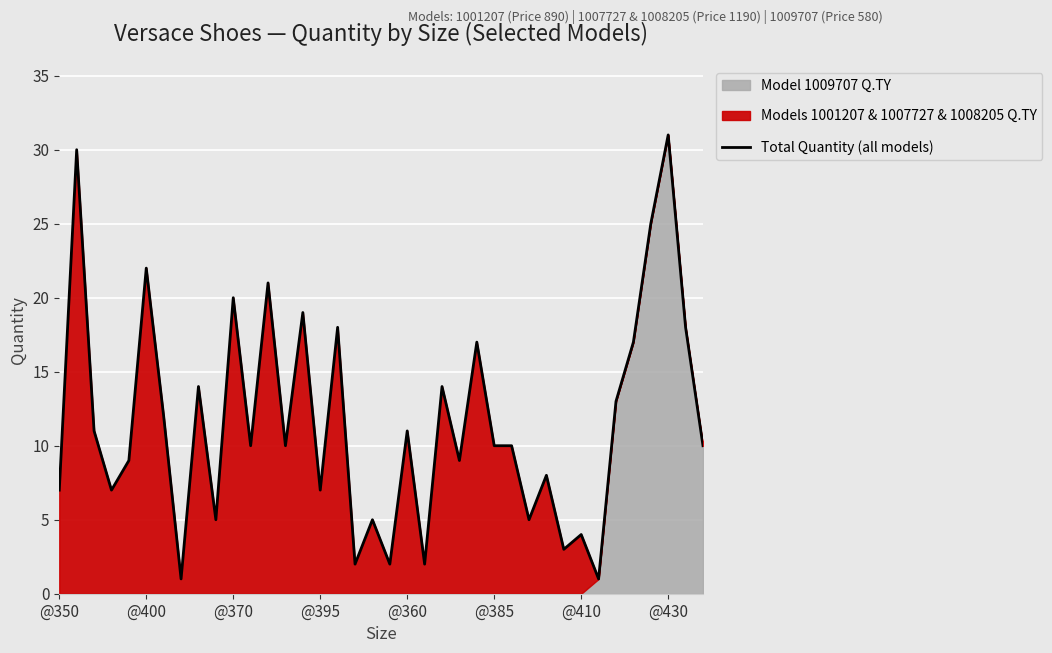

At which label does Total Quantity (all models) reach its peak?

@430